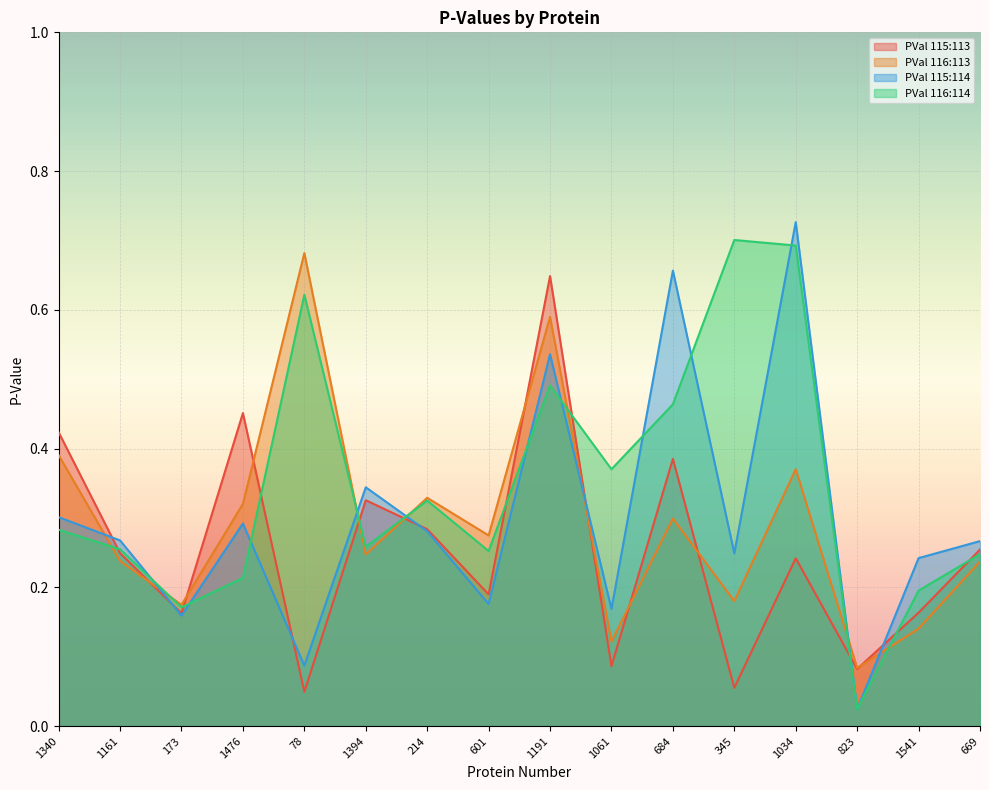

Read the PVal 115:113 value at 669.

0.3